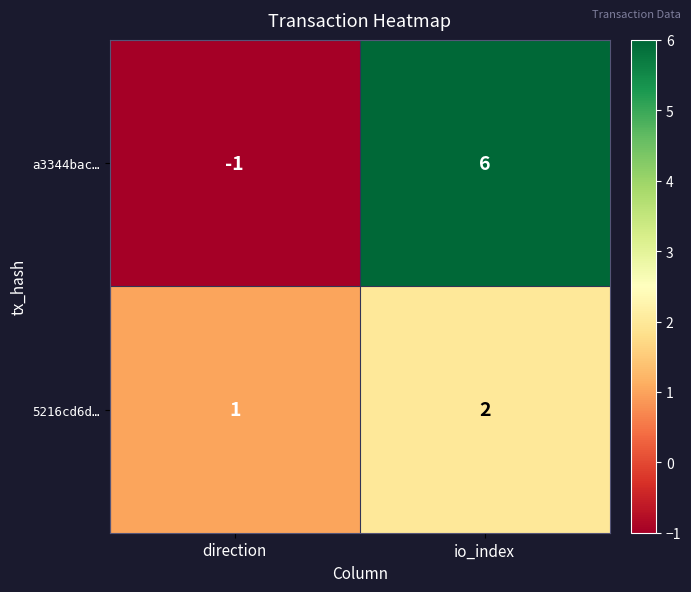

Is the value of 5216cd6d… at direction greater than the value of a3344bac… at io_index?

No